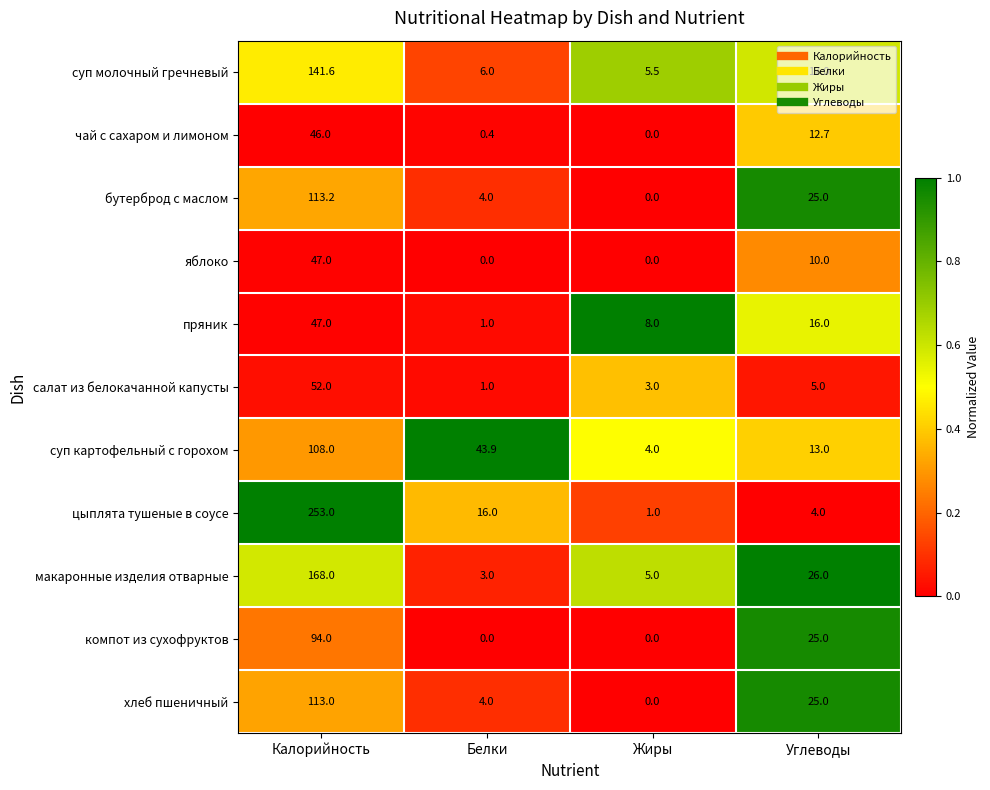

List the labels in order of пряник value, largest first.

Калорийность, Углеводы, Жиры, Белки